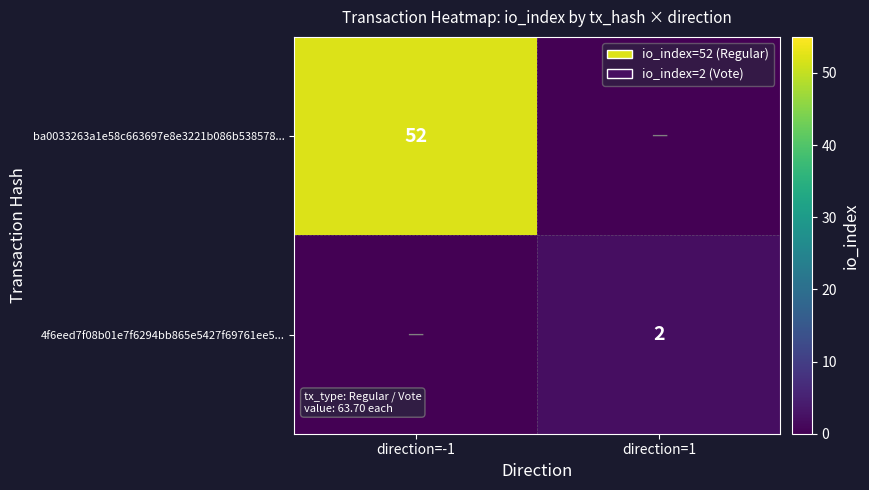

Between direction=-1 and direction=1, which is larger?

direction=-1